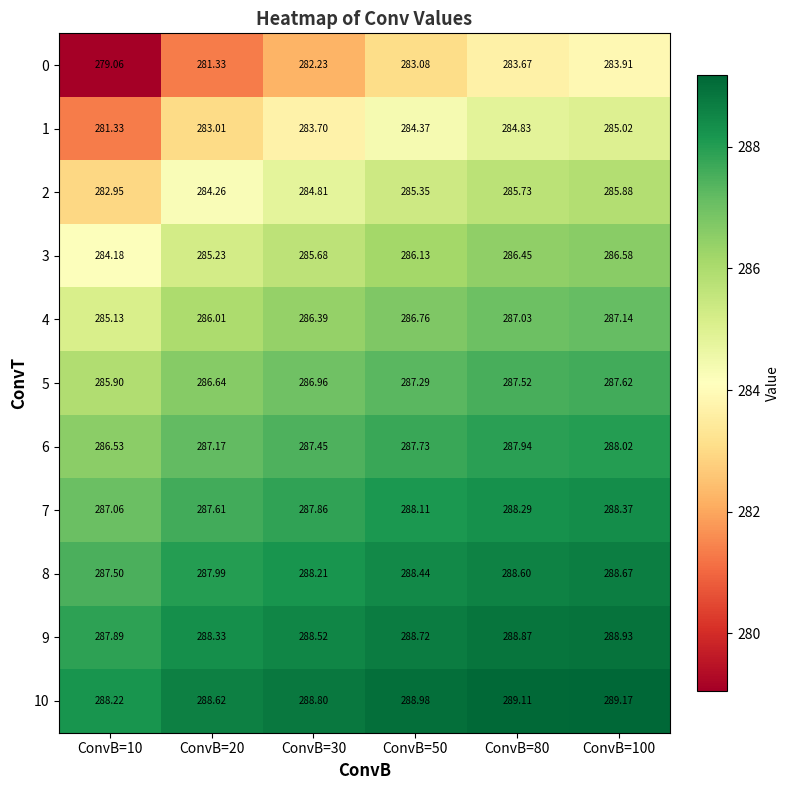

Is the value of 6 at ConvB=50 greater than the value of 4 at ConvB=20?

Yes